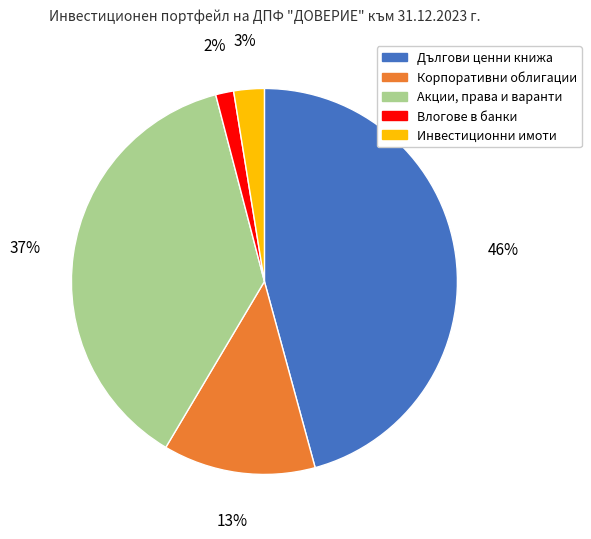

Between Дългови ценни книжа and Инвестиционни имоти, which is larger?

Дългови ценни книжа